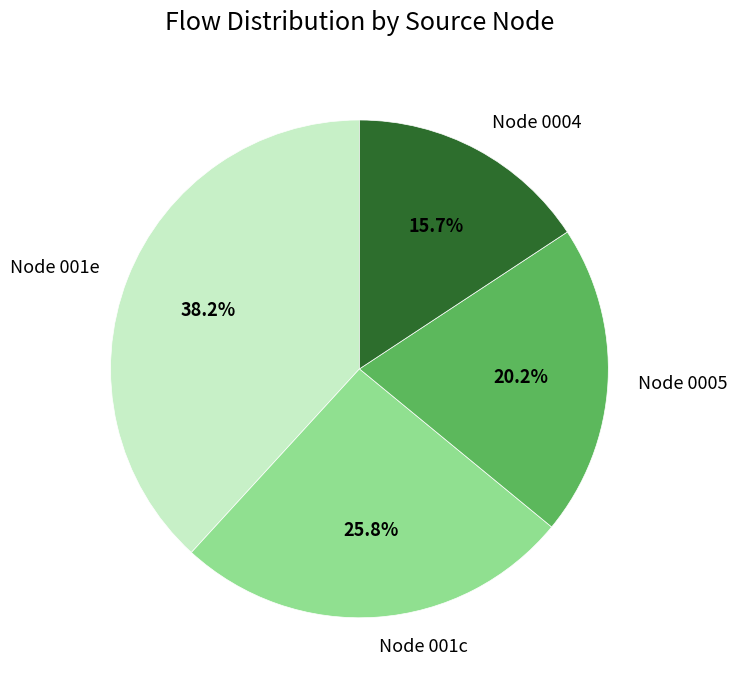

To the nearest percent, what is the average slice percentage?

25%